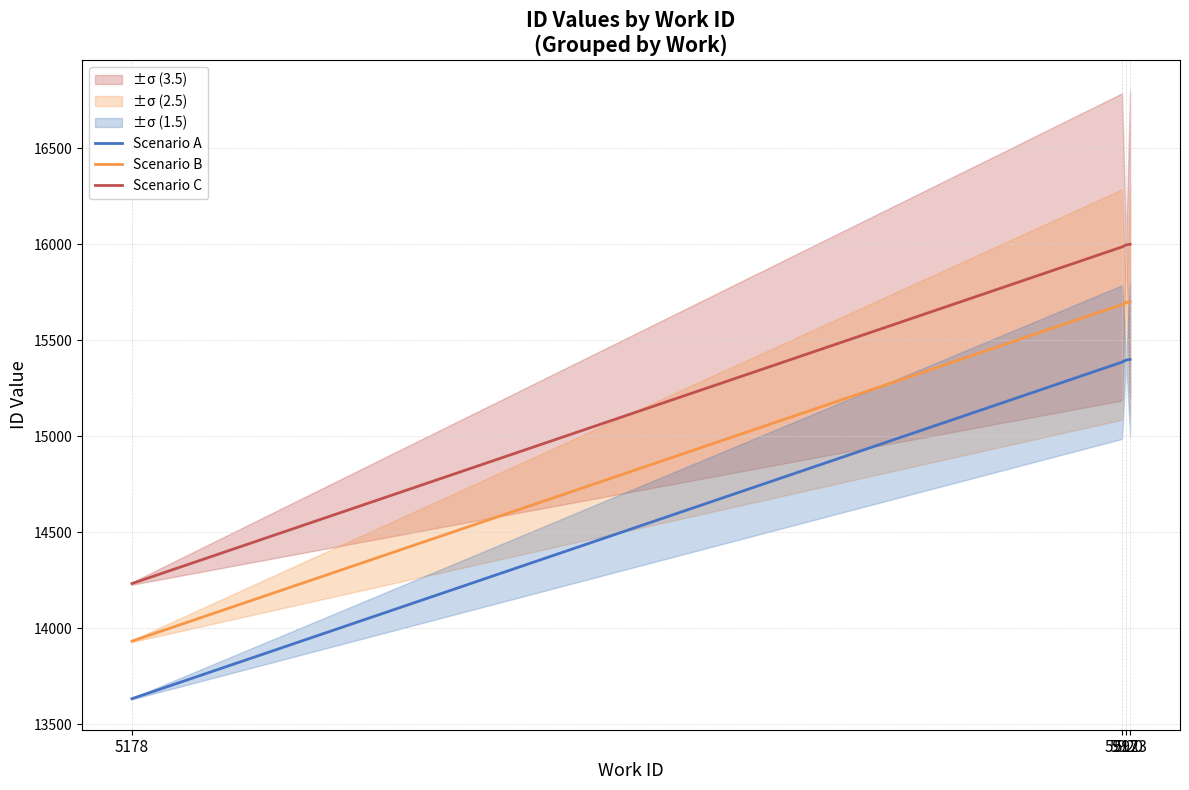

True or false: Scenario B and Scenario A cross at least once.

False